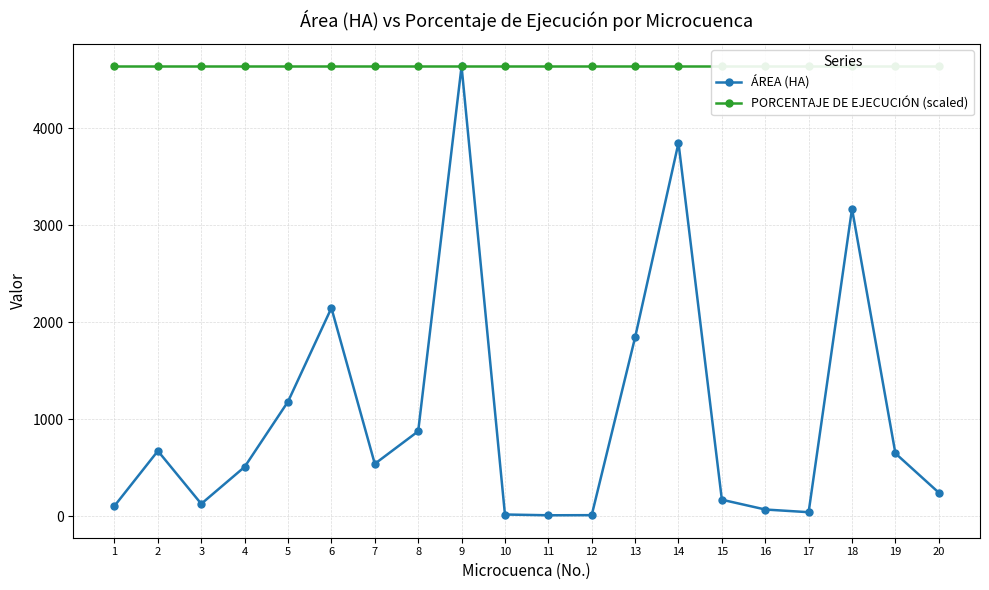

True or false: PORCENTAJE DE EJECUCIÓN (scaled) and ÁREA (HA) intersect in this chart.

False